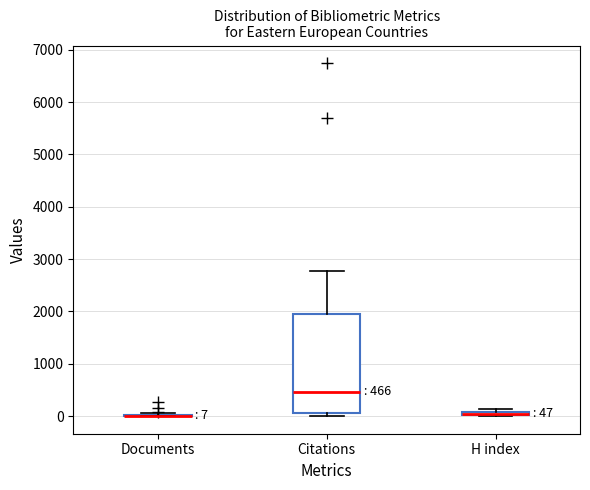

Which box is the tallest, from its lower edge to its upper edge?

Citations